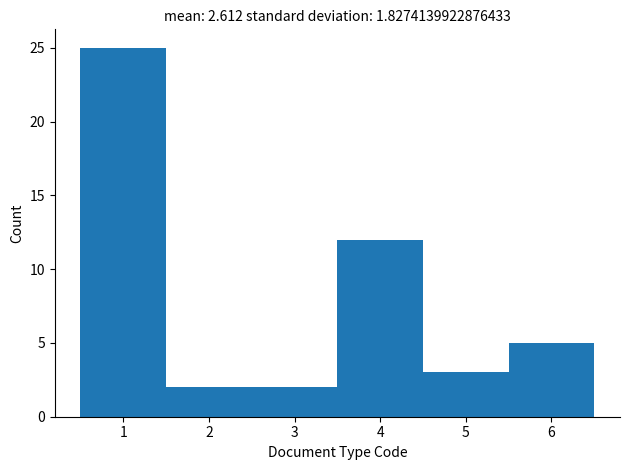

Reading left to right, list every bar in this chart as the range it spans on the x-axis followed by its height. The values are not printed on the chart, so give them approximately, as read against the axis.

0.5 to 1.5: 25
1.5 to 2.5: 2
2.5 to 3.5: 2
3.5 to 4.5: 12
4.5 to 5.5: 3
5.5 to 6.5: 5